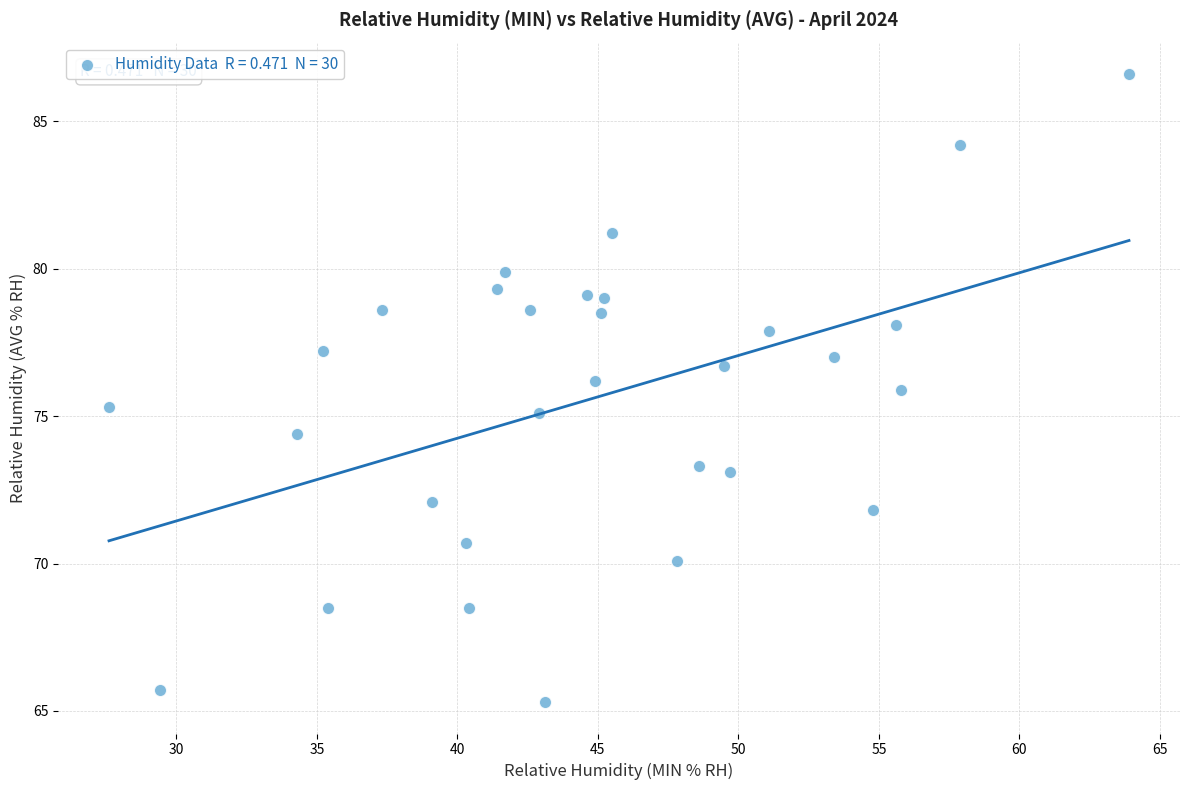

List the coordinates of all points as (Y, X) pairs, reading left to right.

(75.3, 27.6)  (65.7, 29.4)  (74.4, 34.3)  (77.2, 35.2)  (68.5, 35.4)  (78.6, 37.3)  (72.1, 39.1)  (70.7, 40.3)  (68.5, 40.4)  (79.3, 41.4)  (79.9, 41.7)  (78.6, 42.6)  (75.1, 42.9)  (65.3, 43.1)  (79.1, 44.6)  (76.2, 44.9)  (78.5, 45.1)  (79.0, 45.2)  (81.2, 45.5)  (70.1, 47.8)  (73.3, 48.6)  (76.7, 49.5)  (73.1, 49.7)  (77.9, 51.1)  (77.0, 53.4)  (71.8, 54.8)  (78.1, 55.6)  (75.9, 55.8)  (84.2, 57.9)  (86.6, 63.9)